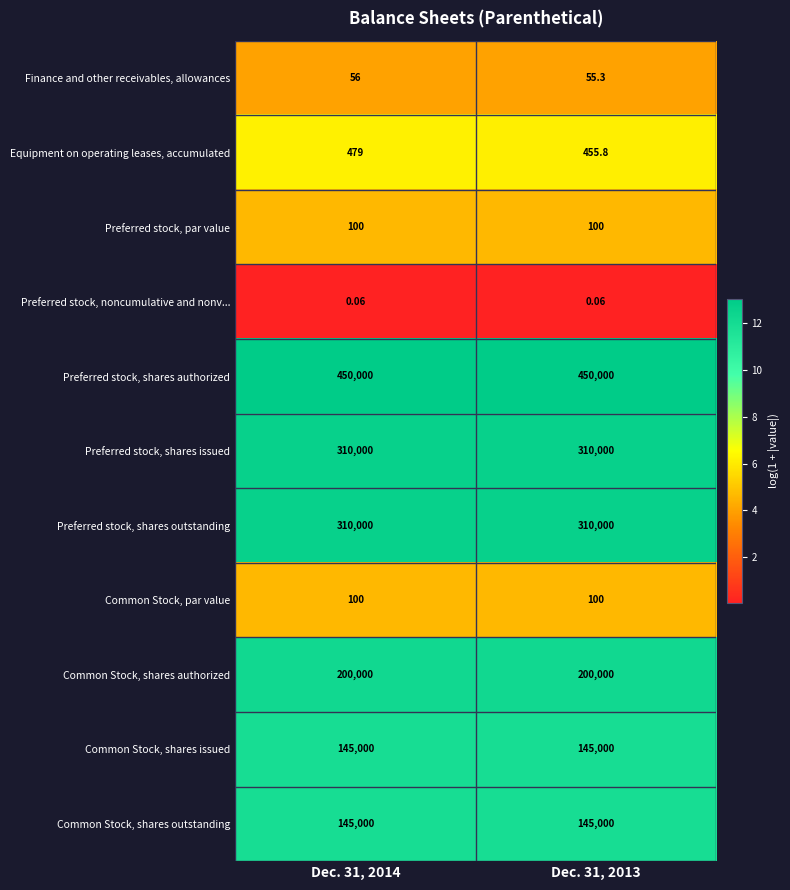

Count the number of categories in the chart.

2